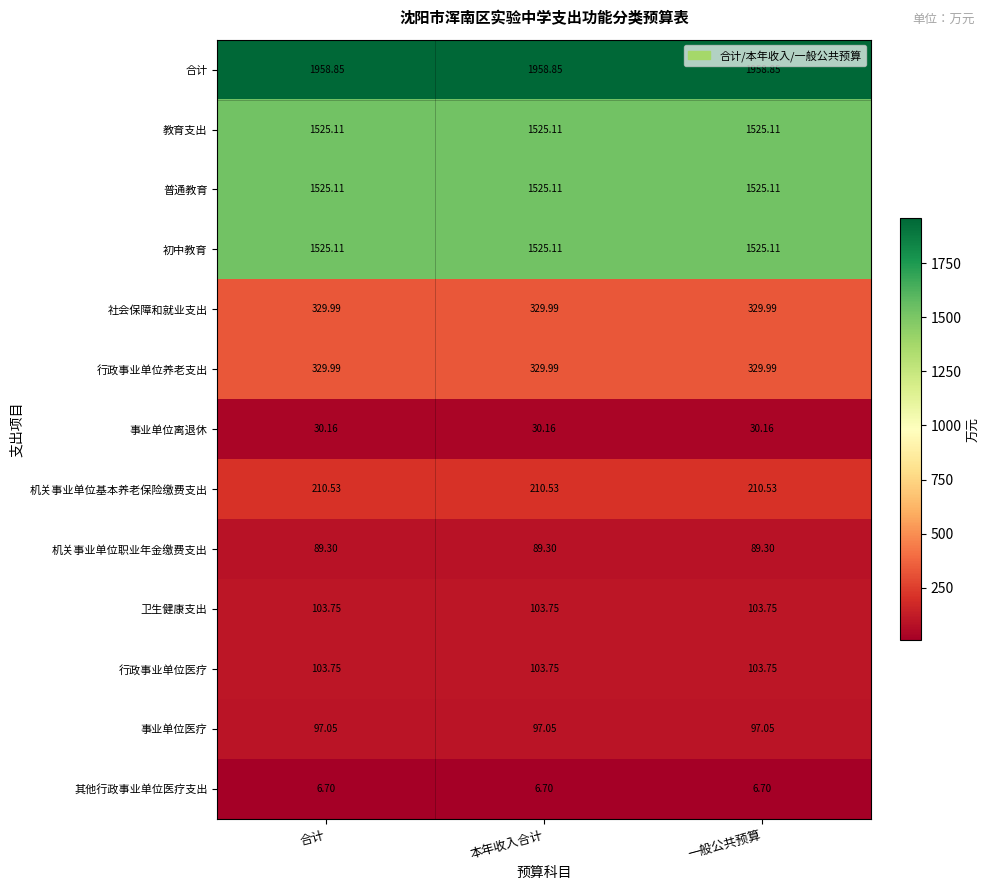

Is the value of 合计 at 本年收入合计 greater than the value of 初中教育 at 本年收入合计?

Yes